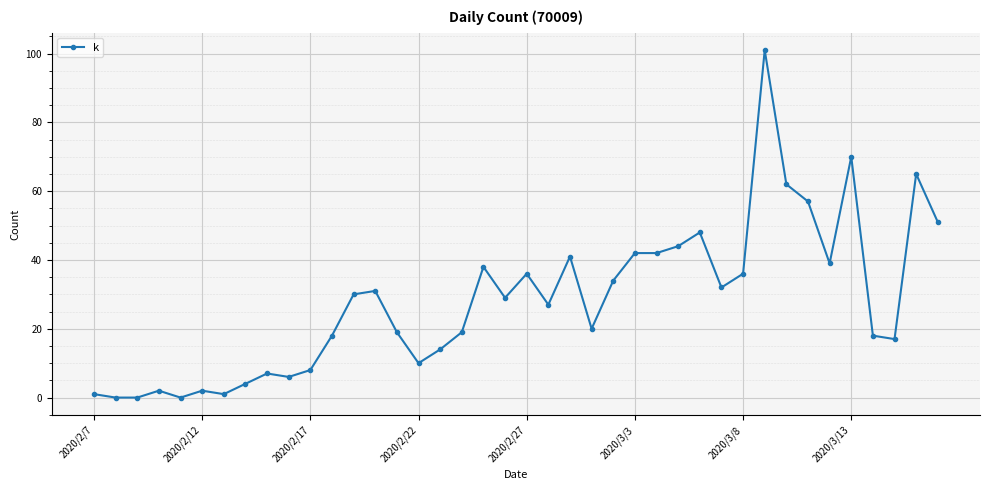

Reading right to left, extract all data points from this chart.

51	65	17	18	70	39	57	62	101	36	32	48	44	42	42	34	20	41	27	36	29	38	19	14	10	19	31	30	18	8	6	7	4	1	2	0	2	0	0	1